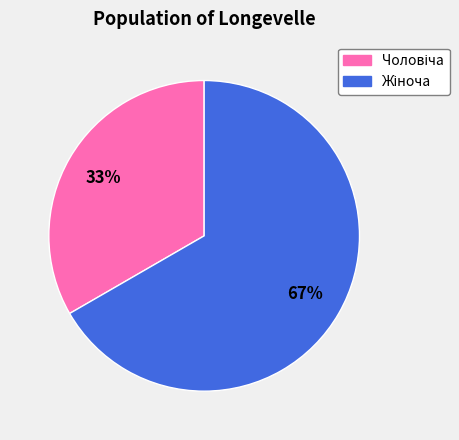

To the nearest percent, what is the average slice percentage?

50%